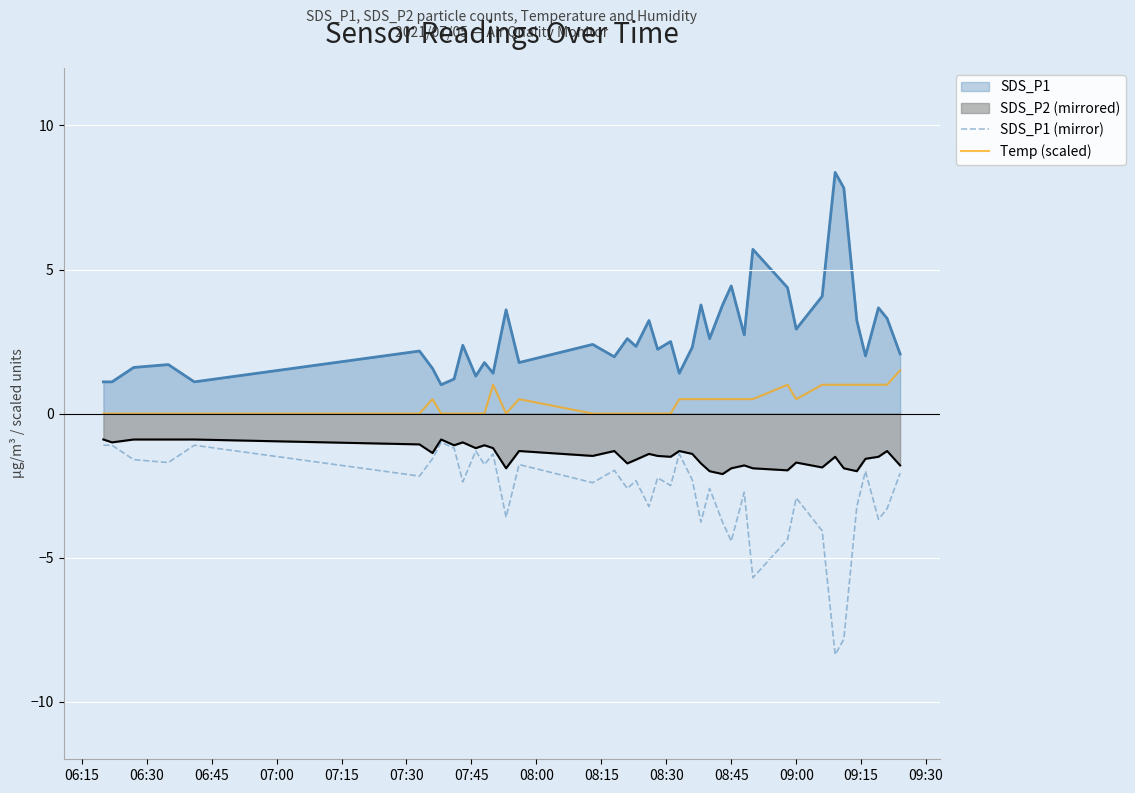

Rank the series by their average value, from lowest to highest.

SDS_P1 (mirror), SDS_P2 (mirrored), Temp (scaled), SDS_P1